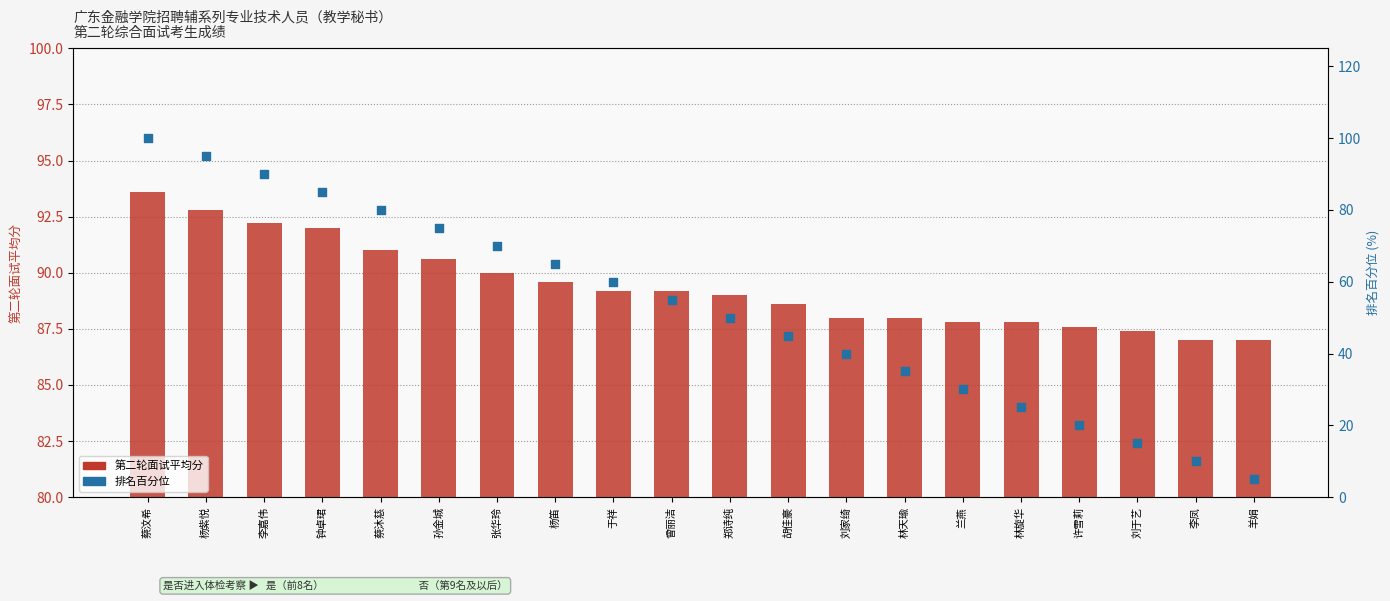

Which series has the largest total across all categories?

第二轮面试平均分